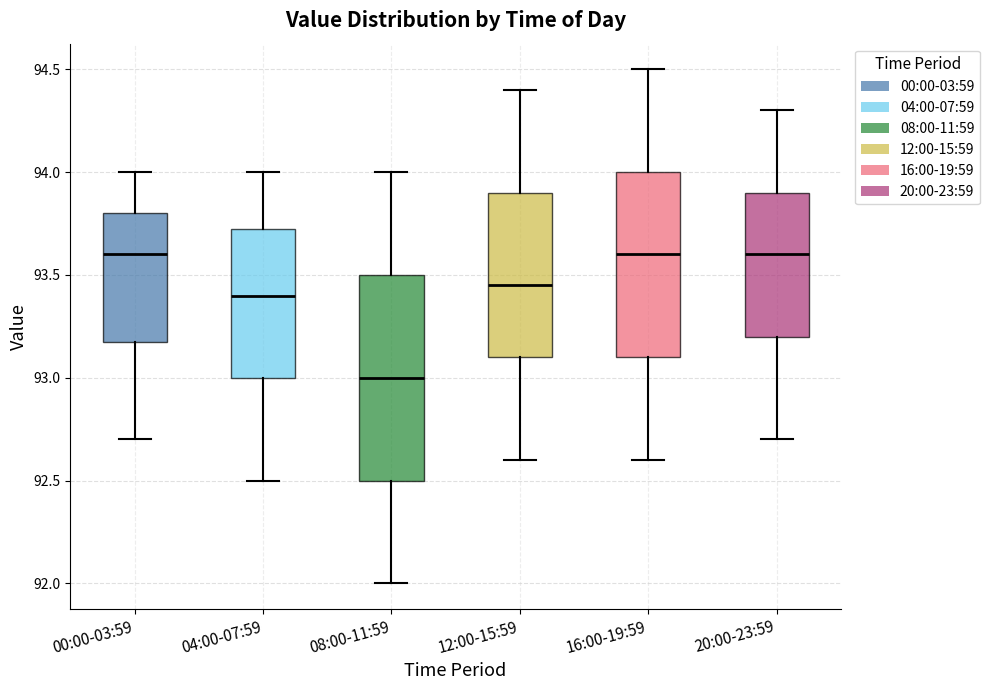

Where does the median line of the box for 00:00-03:59 sit on the y-axis? The values are not printed on the chart, so give them approximately, as read against the axis.

93.60